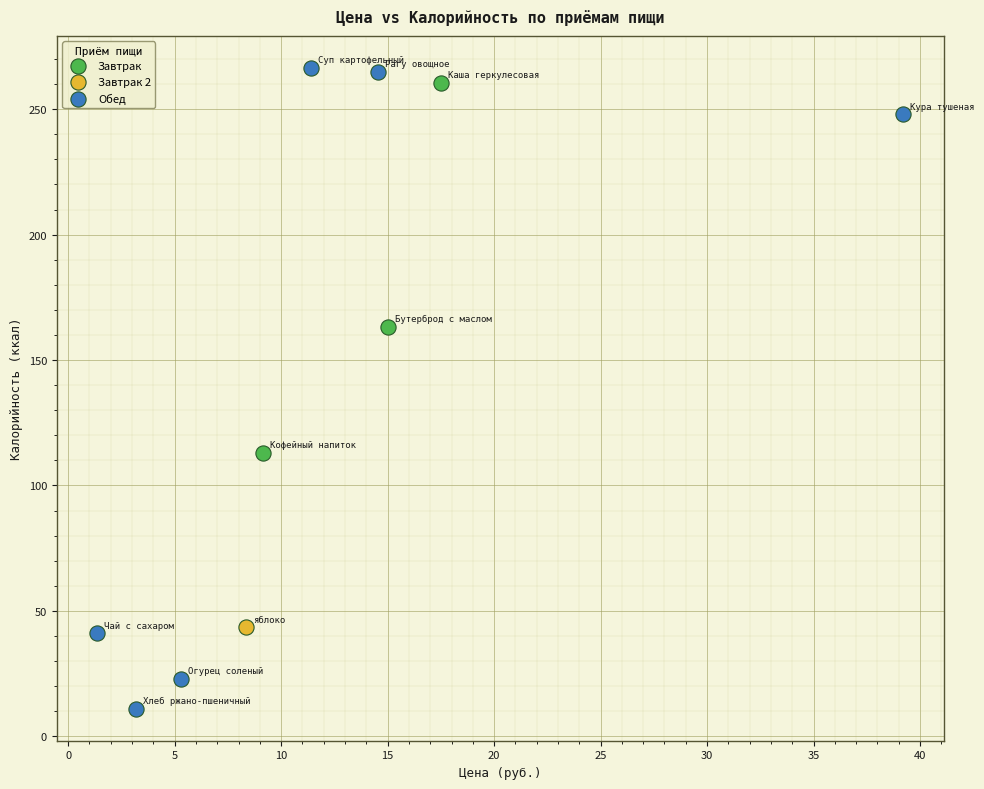

Which series reaches the maximum Y coordinate?

Обед